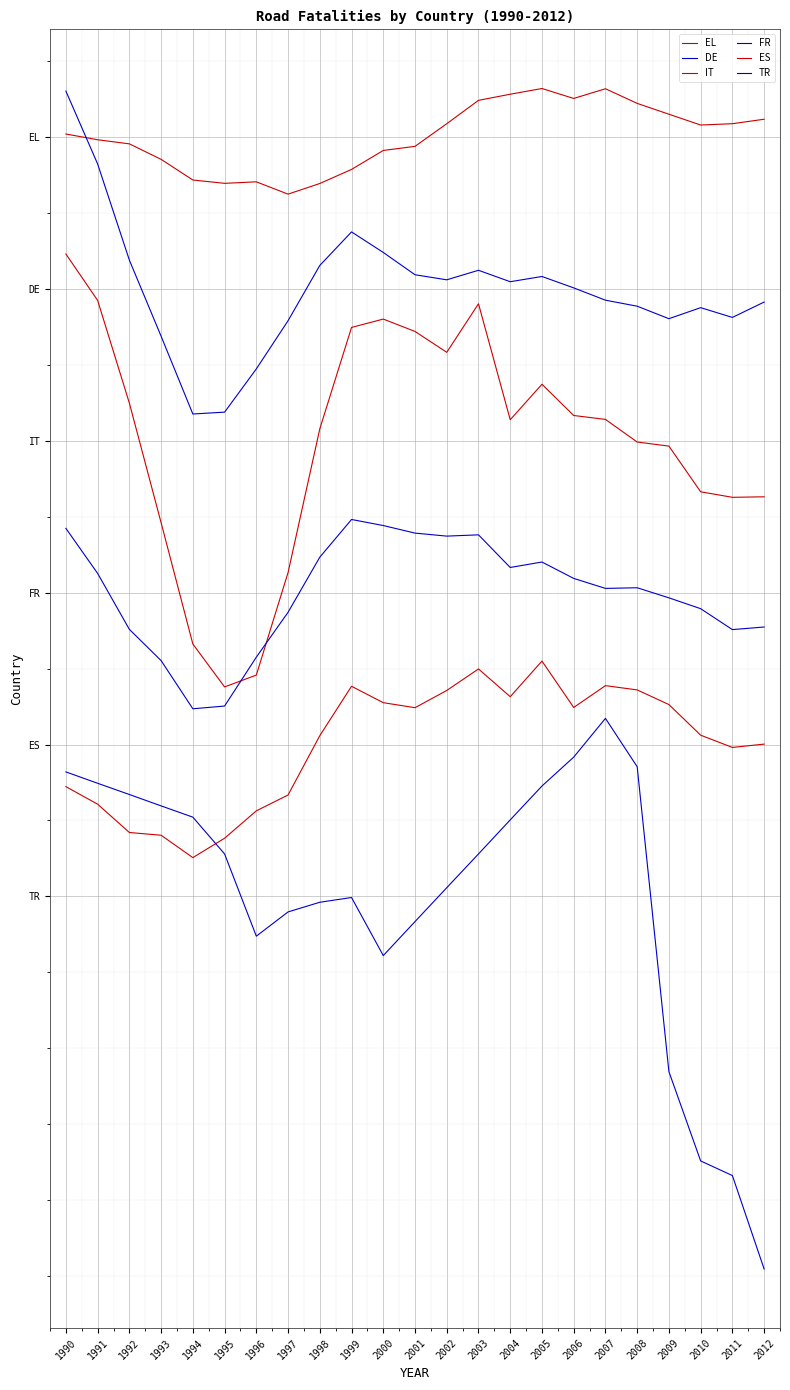

Does the chart have visible grid lines?

Yes